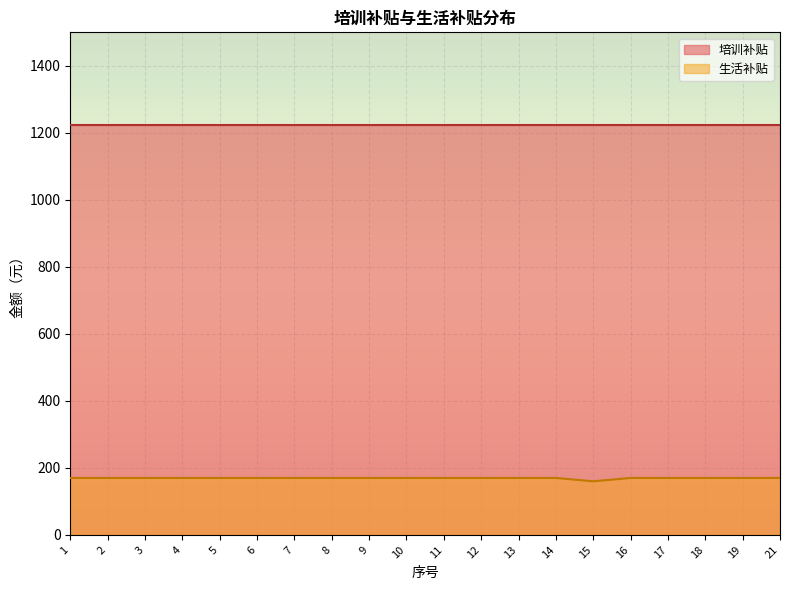

Between 3 and 7, which is larger?

3